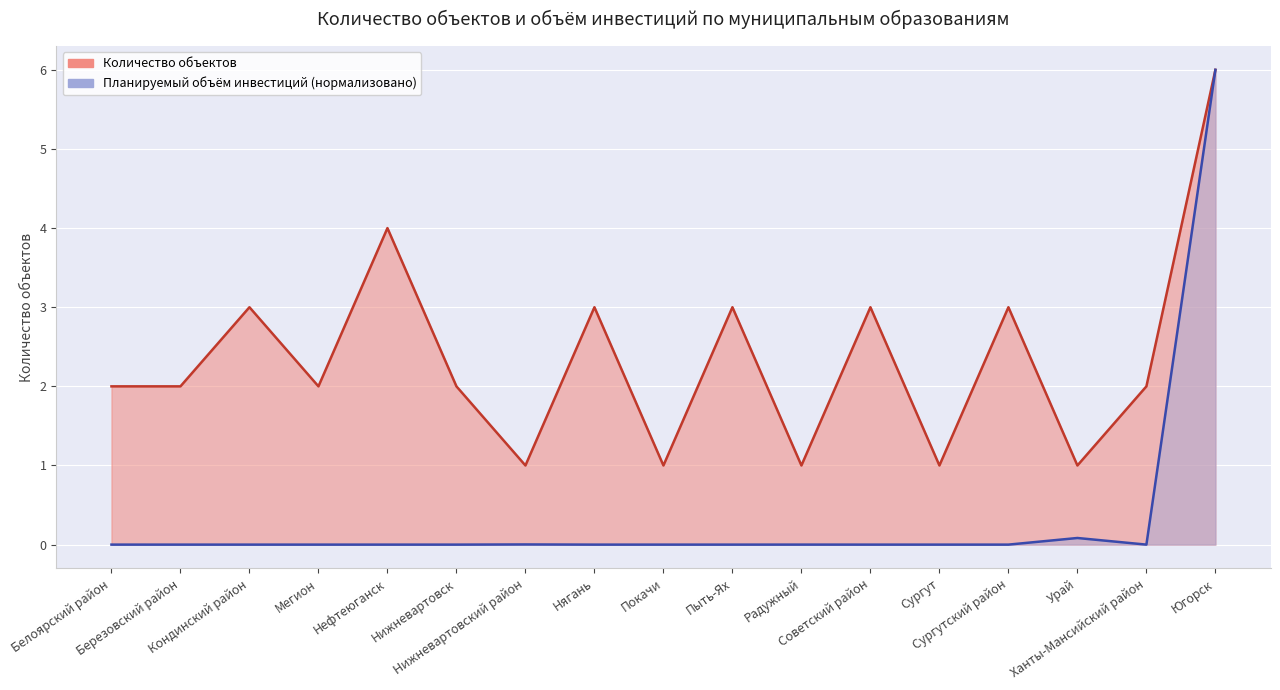

At which category is the sum across all series the highest?

Югорск